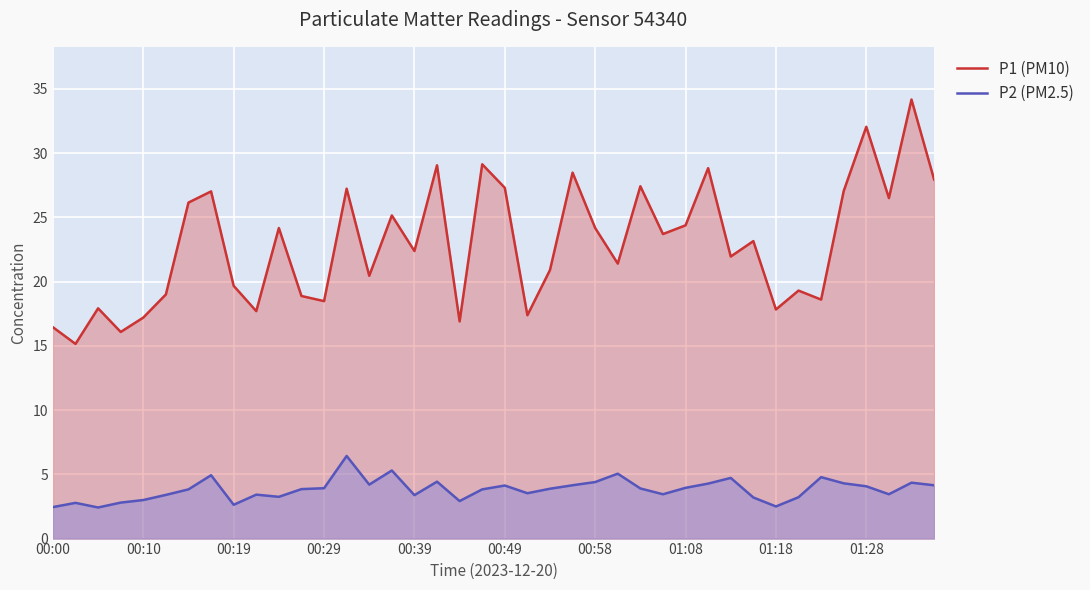

True or false: P2 (PM2.5) and P1 (PM10) intersect in this chart.

False